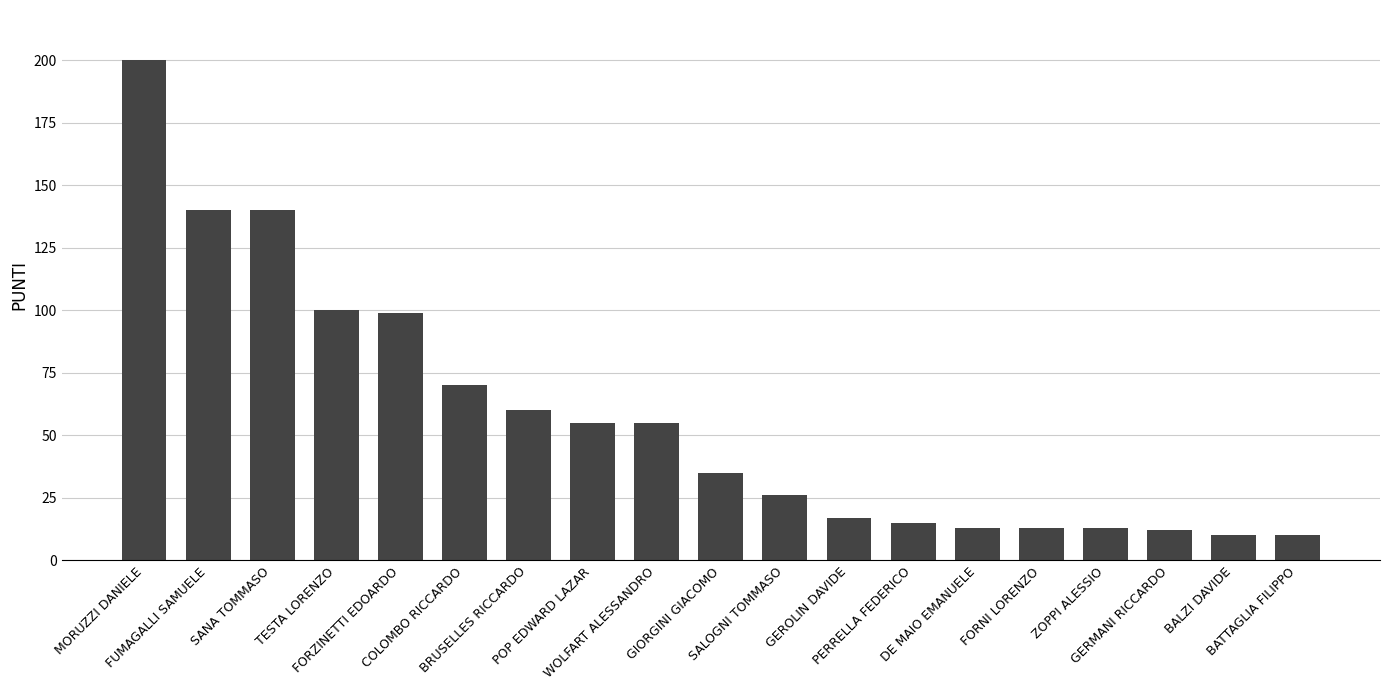

Are the bars grouped side by side (vs. stacked)?

No